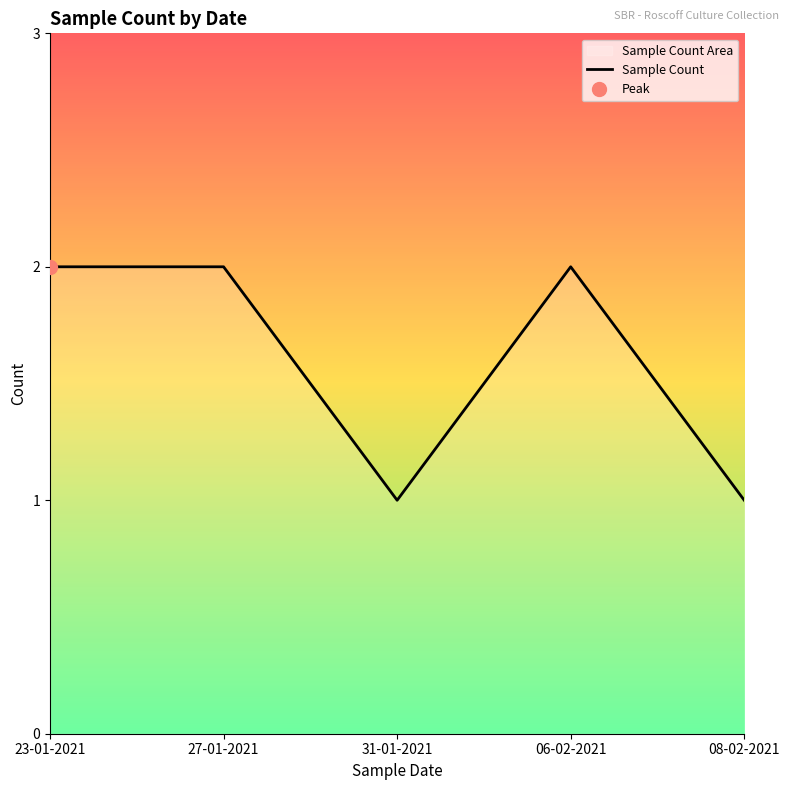

How many interior local valleys (lower than both neighbors) does the data have?

1